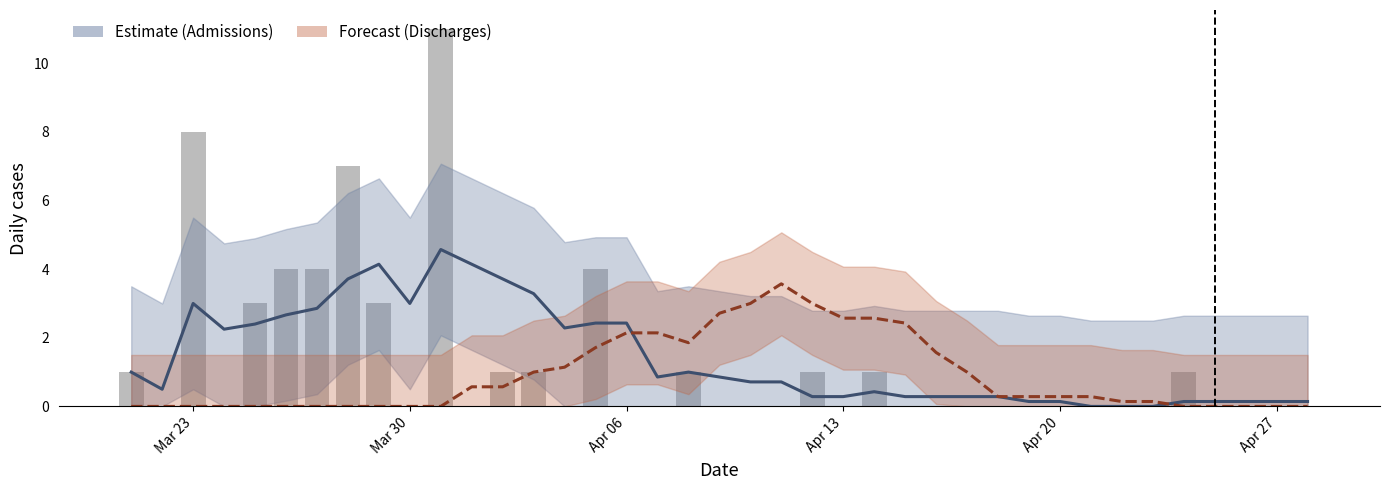

Is the value of Discharge (smooth) at 24 greater than the value of Admissions Not ICU at 27?

Yes